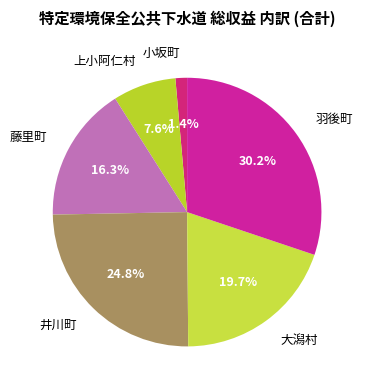

Is the sum of 大潟村 and 小坂町 greater than half?

No